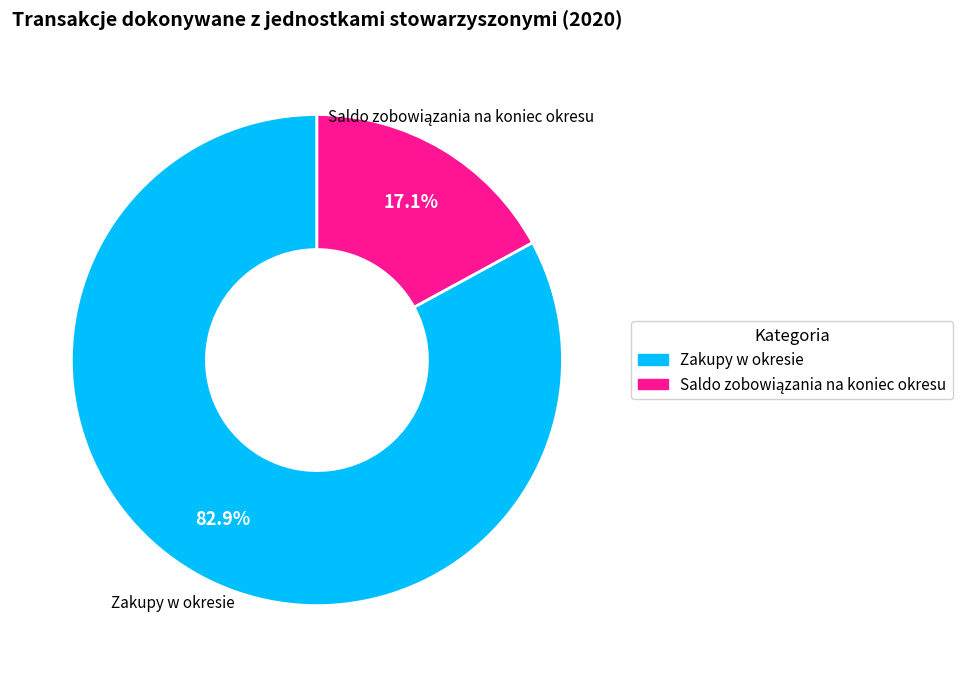

What percentage is the Zakupy w okresie slice, to the nearest percent?

83%